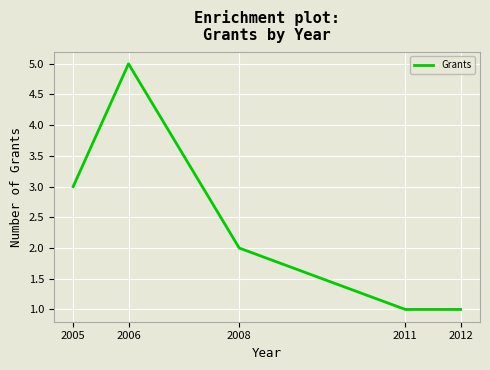

What is the difference between the values at 2005 and 2011?

2